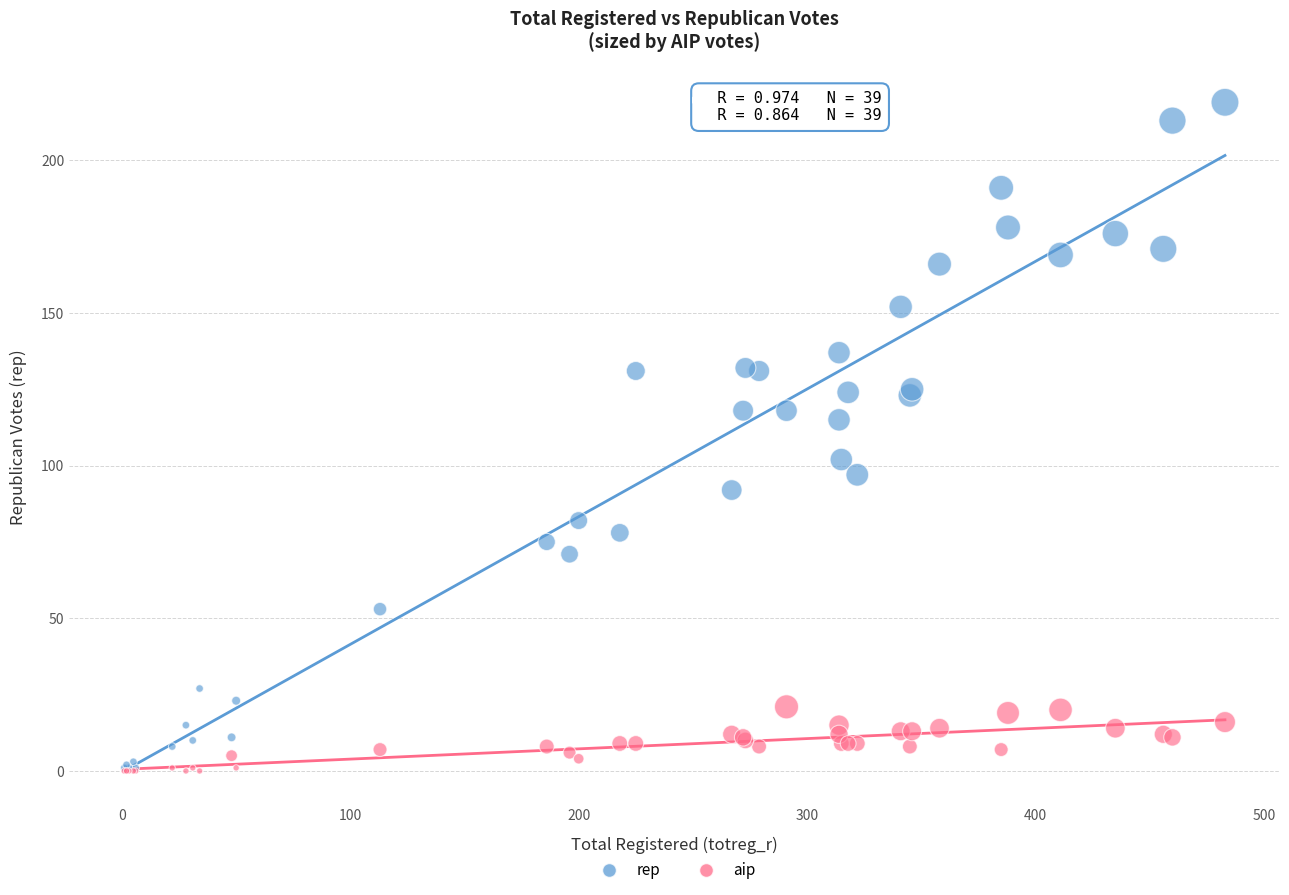

In the rep series, what Y value is closest to 110?

115